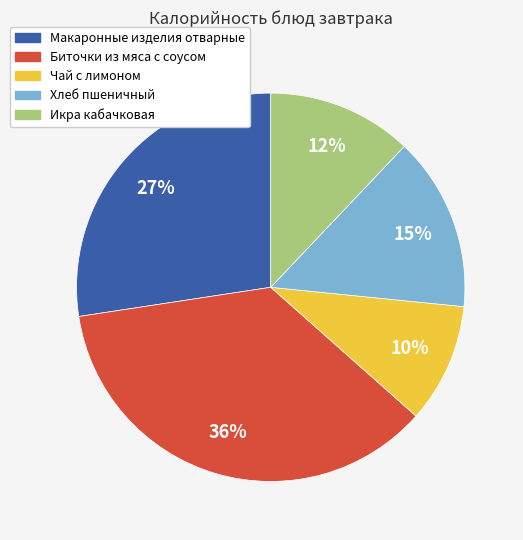

How many slices are in this pie chart?

5